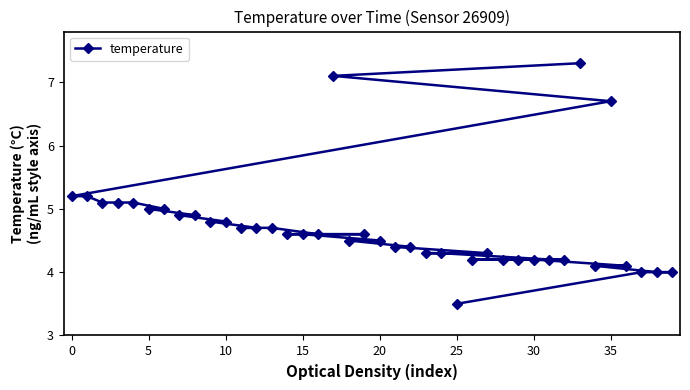

What is the average value?

4.7